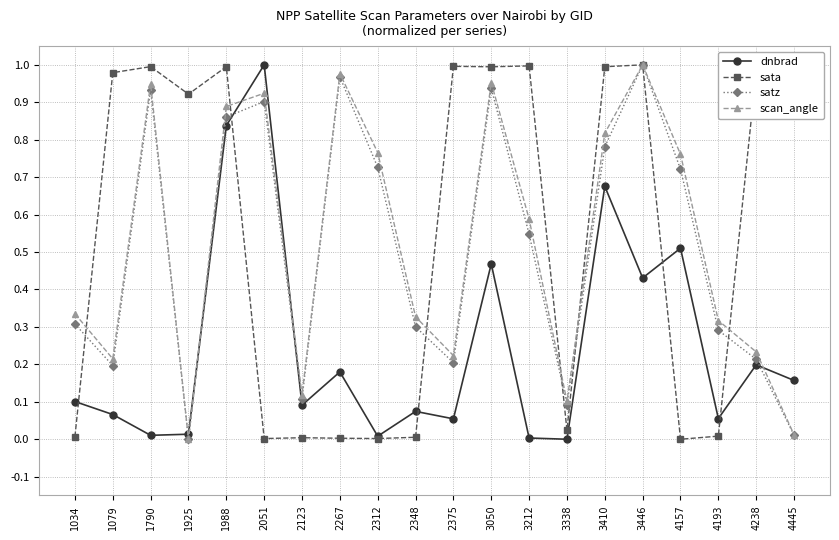

Where is the first local minimum for sata?

1925